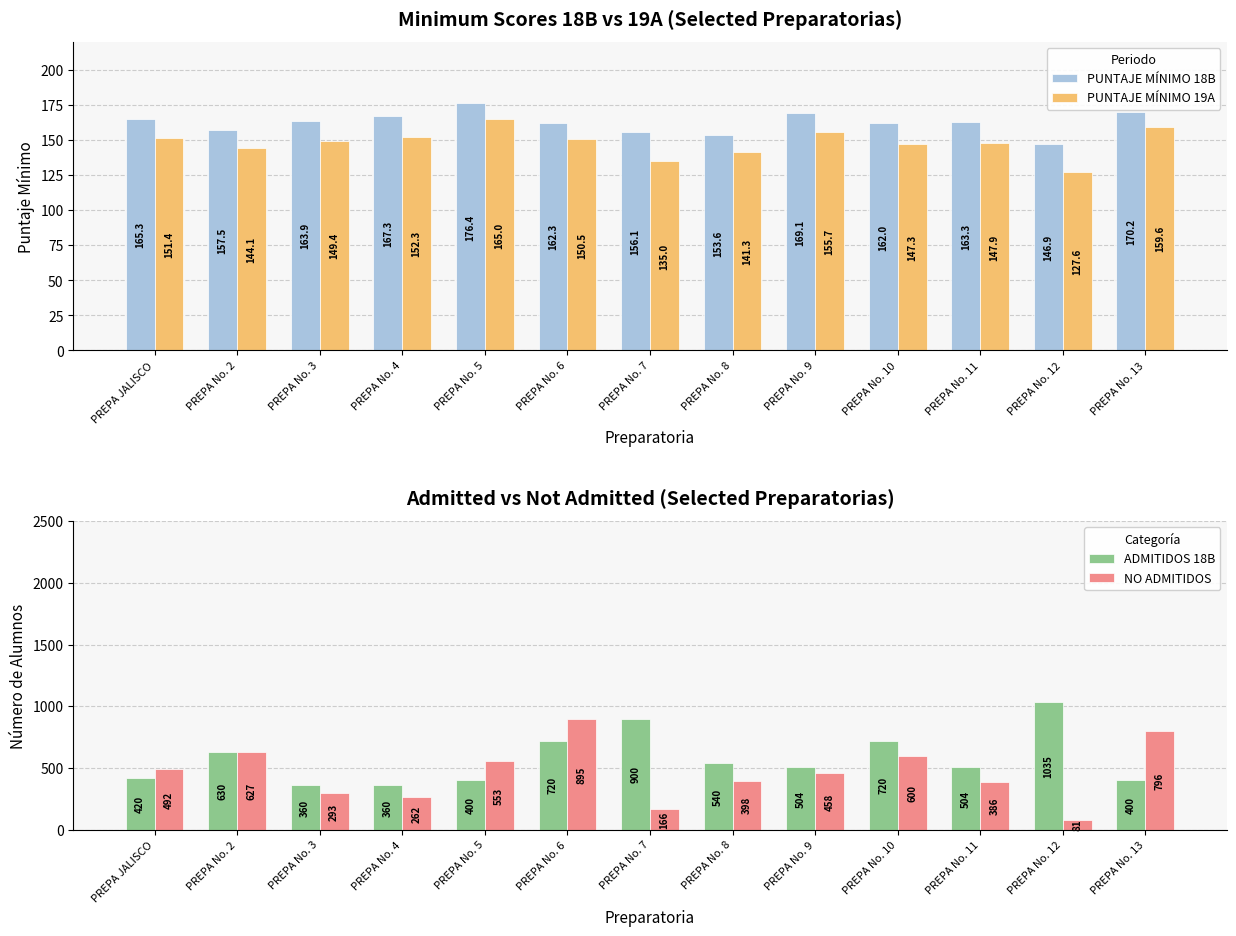

True or false: NO ADMITIDOS has a value of 492.0 at PREPA JALISCO.

True